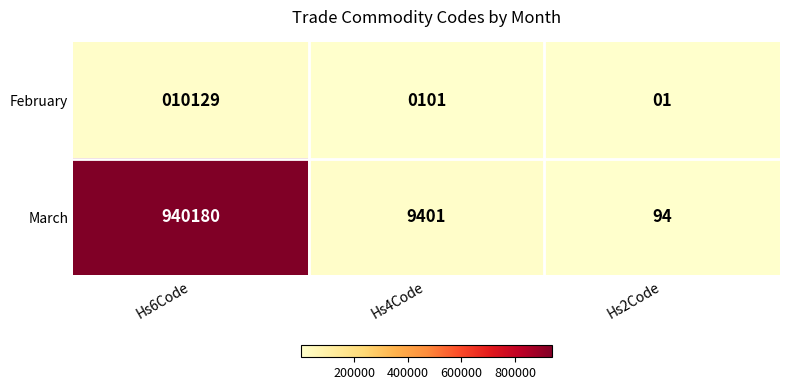

Is it true that February equals 40 at Hs4Code?

False